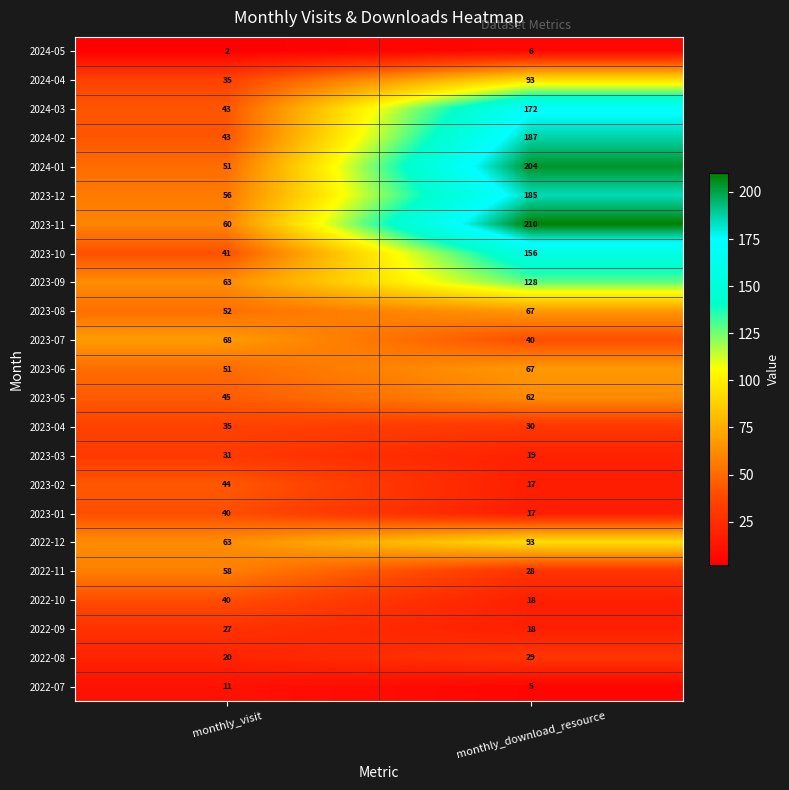

Which category has the highest value across all series?

monthly_download_resource